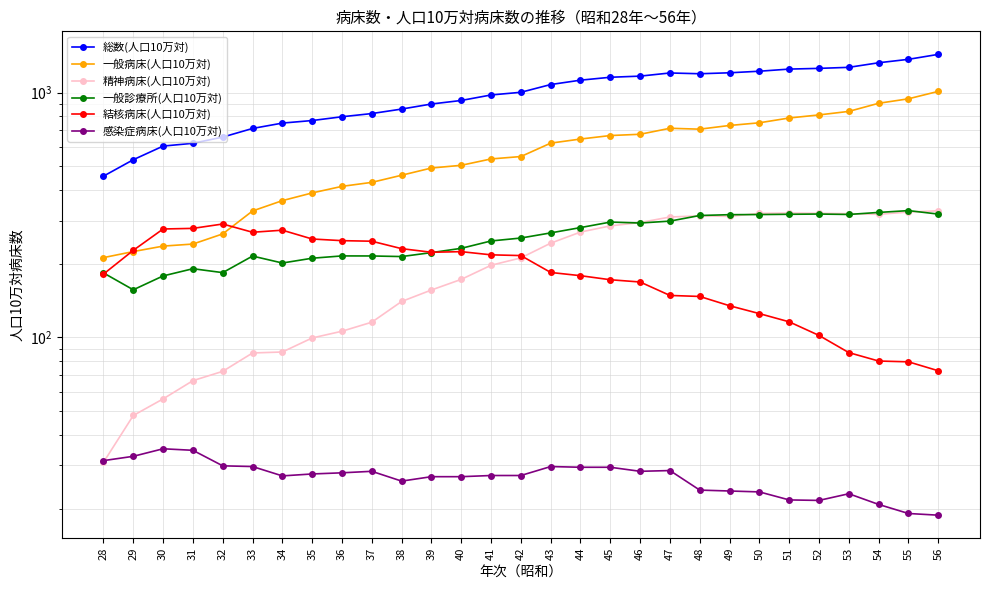

Reading left to right, what are all the values shown in this chart?

総数(人口10万対): 28=455.6	29=531.7	30=604.4	31=620.5	32=657.8	33=713.3	34=750.3	35=768.5	36=796.3	37=820.6	38=856.0	39=897.7	40=928.1	41=977.4	42=1002.3	43=1078.0	44=1123.3	45=1154.4	46=1166.8	47=1201.9	48=1193.2	49=1204.0	50=1221.9	51=1246.6	52=1255.0	53=1267.3	54=1323.0	55=1366.5	56=1431.6
一般病床(人口10万対): 28=211.8	29=224.2	30=236.0	31=240.6	32=264.7	33=328.4	34=361.9	35=389.1	36=413.9	37=429.7	38=459.5	39=491.8	40=504.5	41=535.6	42=547.8	43=621.4	44=645.8	45=667.4	46=675.4	47=714.6	48=708.6	49=733.7	50=752.4	51=787.1	52=810.2	53=837.5	54=903.9	55=942.8	56=1010.9
精神病床(人口10万対): 28=30.9	29=48.0	30=56.1	31=66.6	32=72.7	33=86.4	34=87.2	35=99.5	36=106.0	37=115.4	38=140.2	39=156.2	40=172.6	41=197.1	42=211.2	43=242.6	44=269.3	45=285.4	46=294.6	47=310.2	48=313.7	49=312.1	50=321.0	51=322.1	52=321.3	53=320.1	54=318.2	55=325.1	56=328.8
一般診療所(人口10万対): 28=183.4	29=156.5	30=178.3	31=190.8	32=183.9	33=214.9	34=201.3	35=210.6	36=215.2	37=215.1	38=213.9	39=222.0	40=231.1	41=247.7	42=254.6	43=267.2	44=280.9	45=295.8	46=293.2	47=298.5	48=314.7	49=317.1	50=317.5	51=318.3	52=319.0	53=317.8	54=323.9	55=329.5	56=318.9
結核病床(人口10万対): 28=181.4	29=226.8	30=277.2	31=278.8	32=290.5	33=268.8	34=274.1	35=252.3	36=248.4	37=247.1	38=230.4	39=222.7	40=224.0	41=217.4	42=215.9	43=184.2	44=178.7	45=172.0	46=168.4	47=148.4	48=147.0	49=134.7	50=125.1	51=115.8	52=101.9	53=86.7	54=80.1	55=79.5	56=73.1
感染症病床(人口10万対): 28=31.4	29=32.7	30=35.1	31=34.6	32=29.9	33=29.7	34=27.2	35=27.7	36=28.0	37=28.4	38=25.9	39=27.0	40=27.0	41=27.3	42=27.3	43=29.7	44=29.5	45=29.5	46=28.4	47=28.6	48=23.8	49=23.6	50=23.4	51=21.7	52=21.6	53=23.0	54=20.8	55=19.1	56=18.8